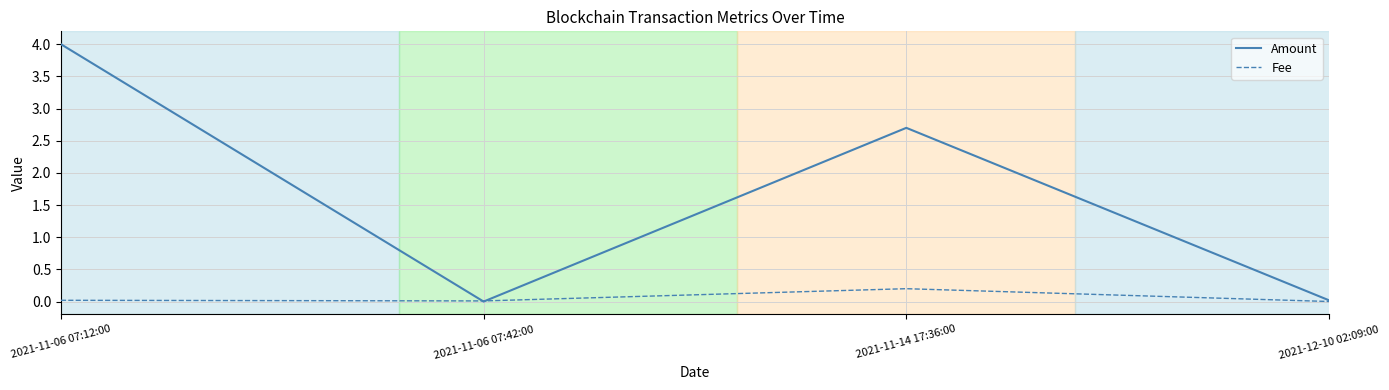

What is the difference between the second highest and second lowest values in the Amount series?

2.7